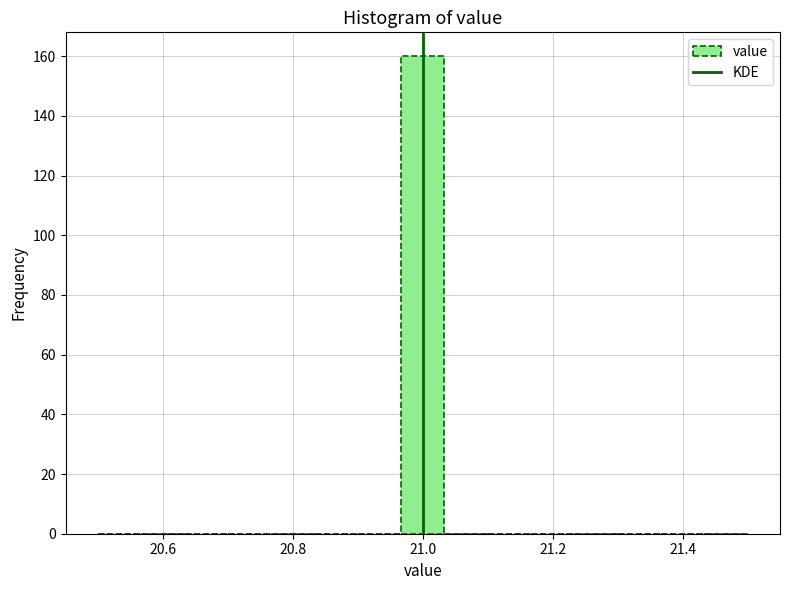

Around what value on the x-axis is the tallest bar? Give the approximate position of its centre, as read against the axis.

21.00